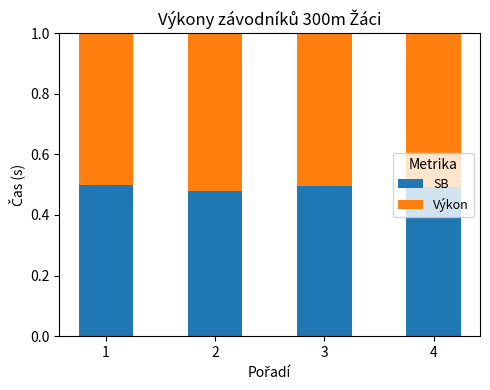

Is it true that SB equals 0.8 at 3?

False